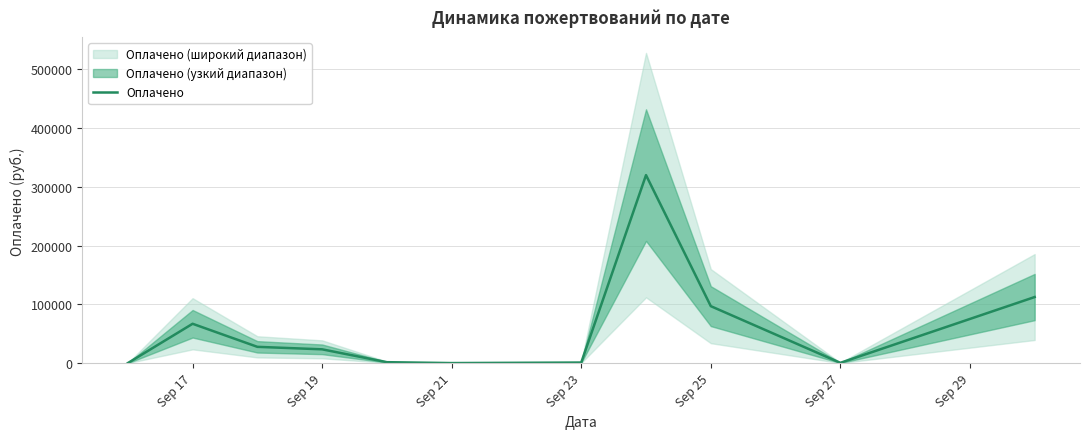

What is the maximum value for Оплачено?

320050